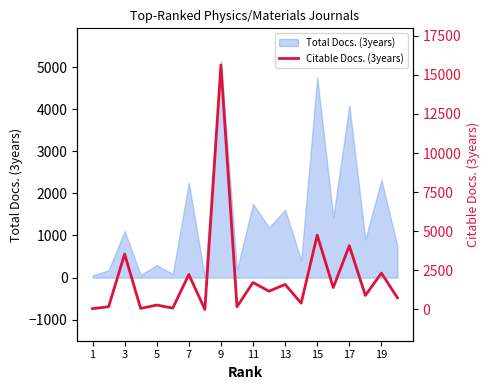

Reading left to right, what are all the values shown in this chart?

52	169	3539	64	282	86	2235	0	15627	175	1720	1166	1598	401	4750	1401	4073	899	2323	743